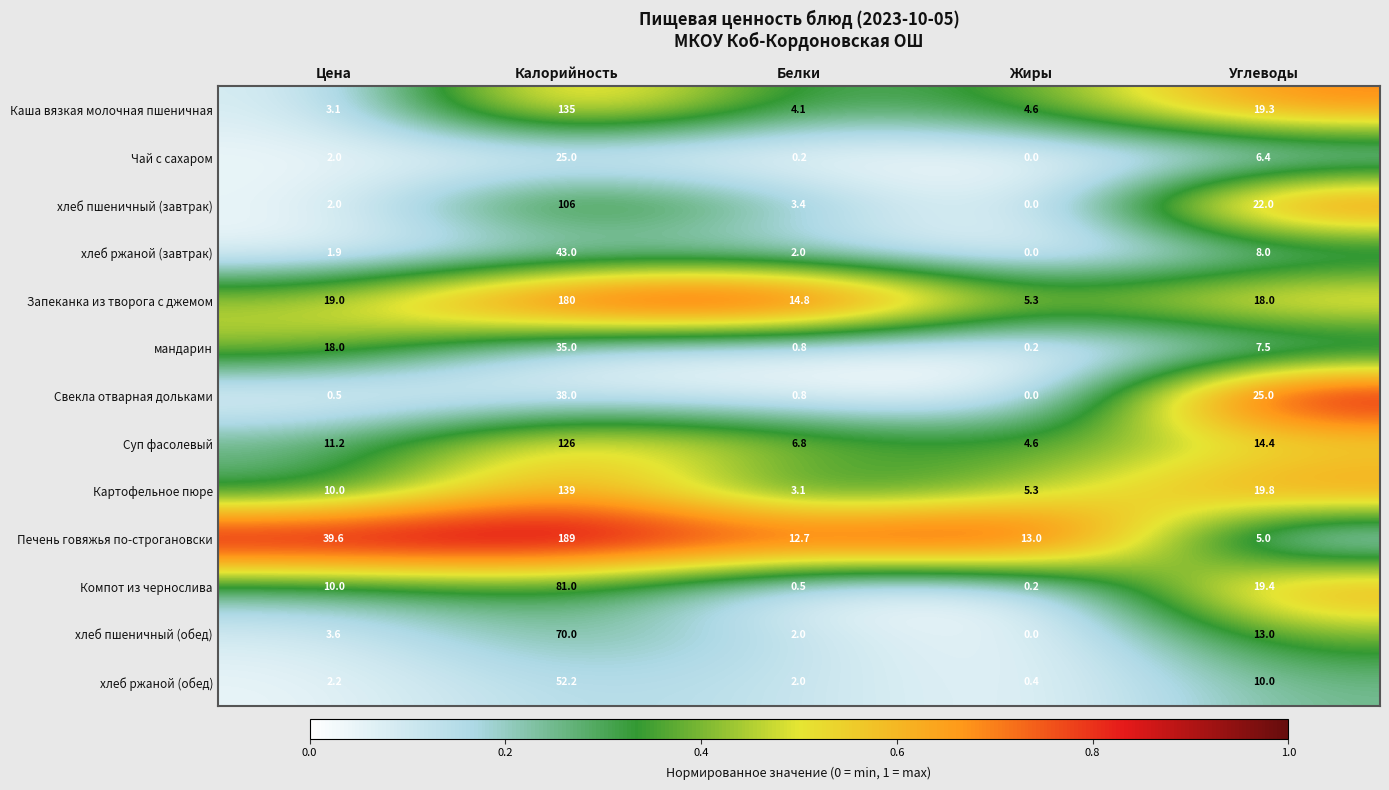

List the series in order of their peak value, highest first.

Печень говяжья по-строгановски, Запеканка из творога с джемом, Картофельное пюре, Каша вязкая молочная пшеничная, Суп фасолевый, хлеб пшеничный (завтрак), Компот из чернослива, хлеб пшеничный (обед), хлеб ржаной (обед), хлеб ржаной (завтрак), Свекла отварная дольками, мандарин, Чай с сахаром